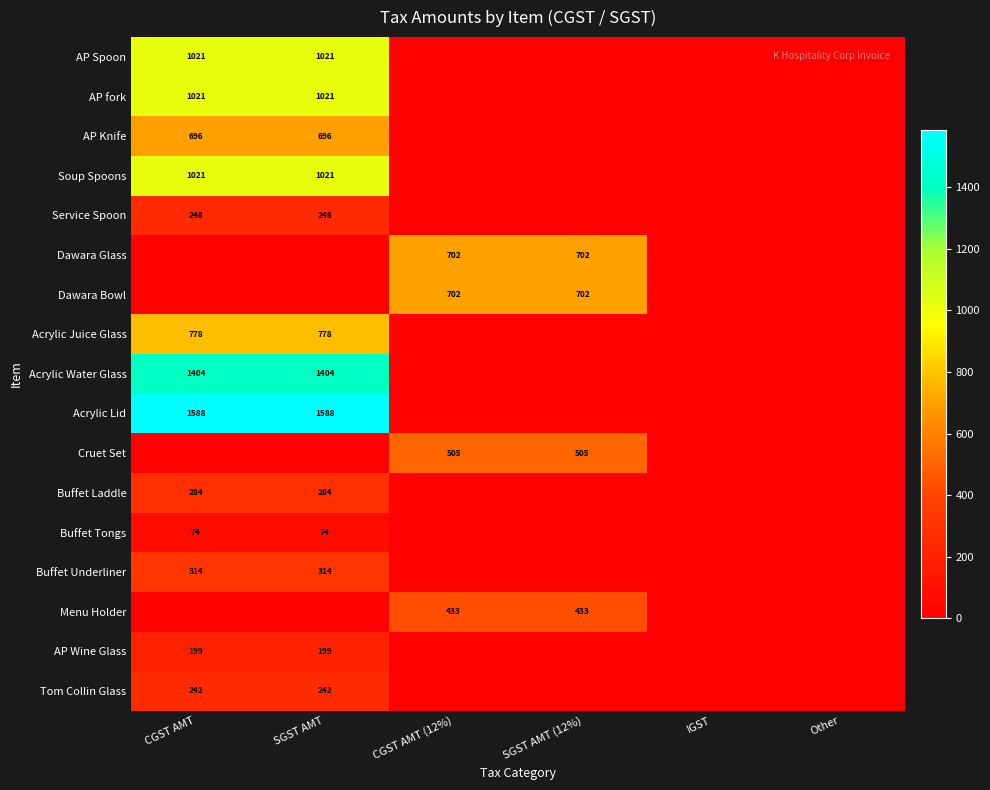

True or false: AP Spoon has a value of 1021 at CGST AMT.

True